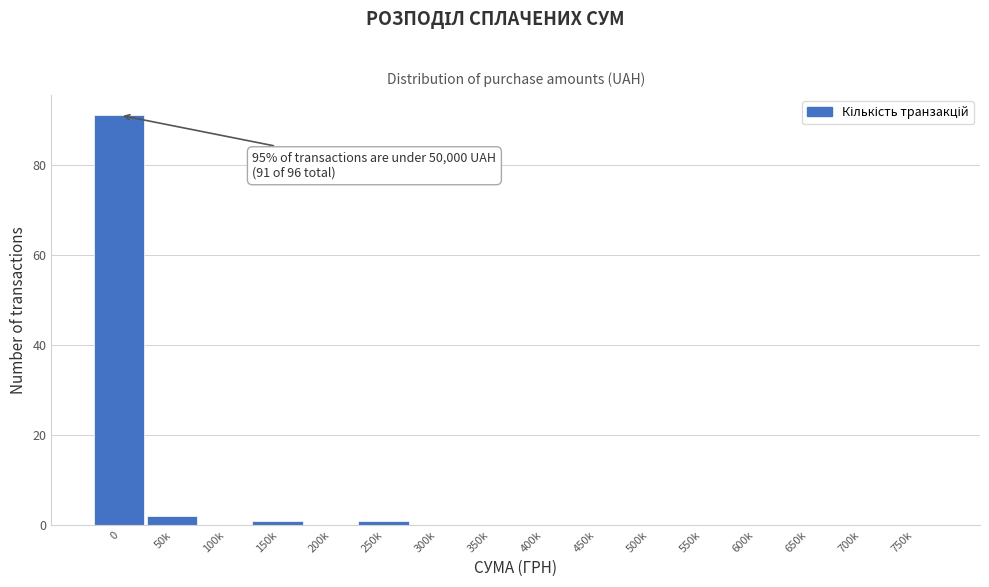

Reading right to left, what are all the values shown in this chart?

750k=0	700k=0	650k=0	600k=0	550k=0	500k=0	450k=0	400k=0	350k=0	300k=0	250k=1	200k=0	150k=1	100k=0	50k=2	0=91